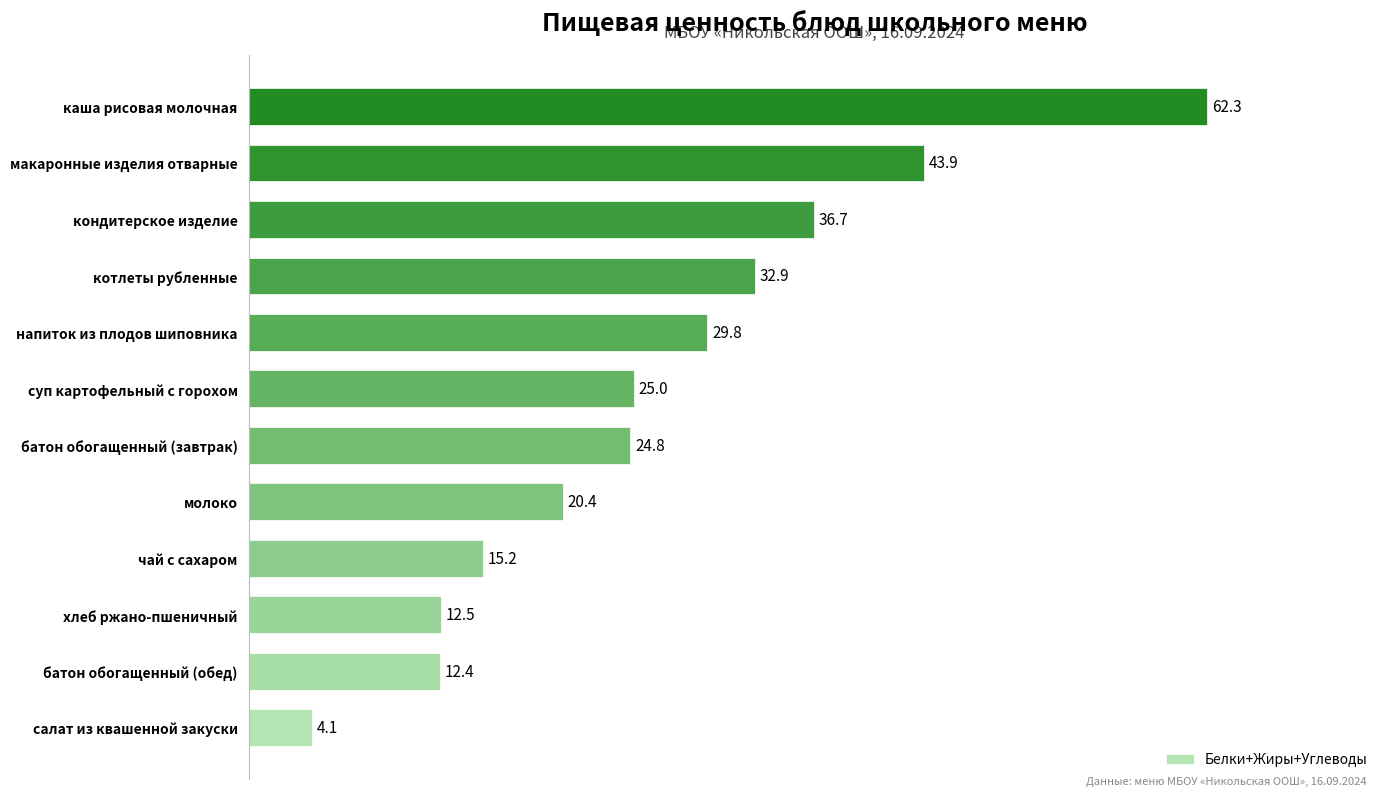

Rank the categories by value from highest to lowest.

каша рисовая молочная, макаронные изделия отварные, кондитерское изделие, котлеты рубленные, напиток из плодов шиповника, суп картофельный с горохом, батон обогащенный (завтрак), молоко, чай с сахаром, хлеб ржано-пшеничный, батон обогащенный (обед), салат из квашенной закуски